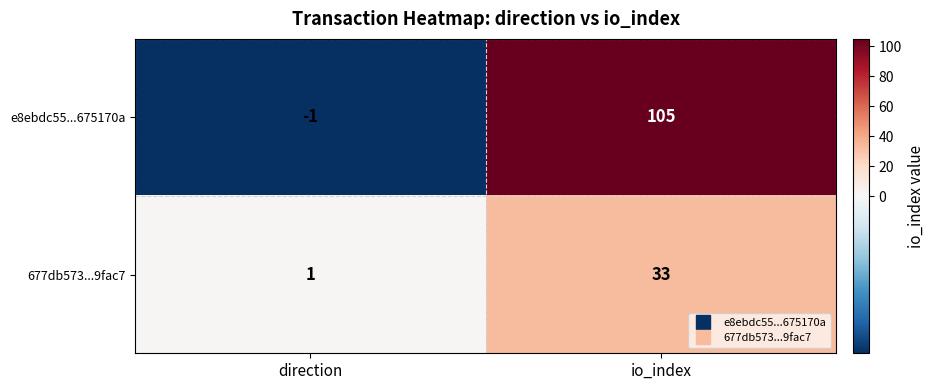

What is the sum of all 677db573...9fac7 values?

34